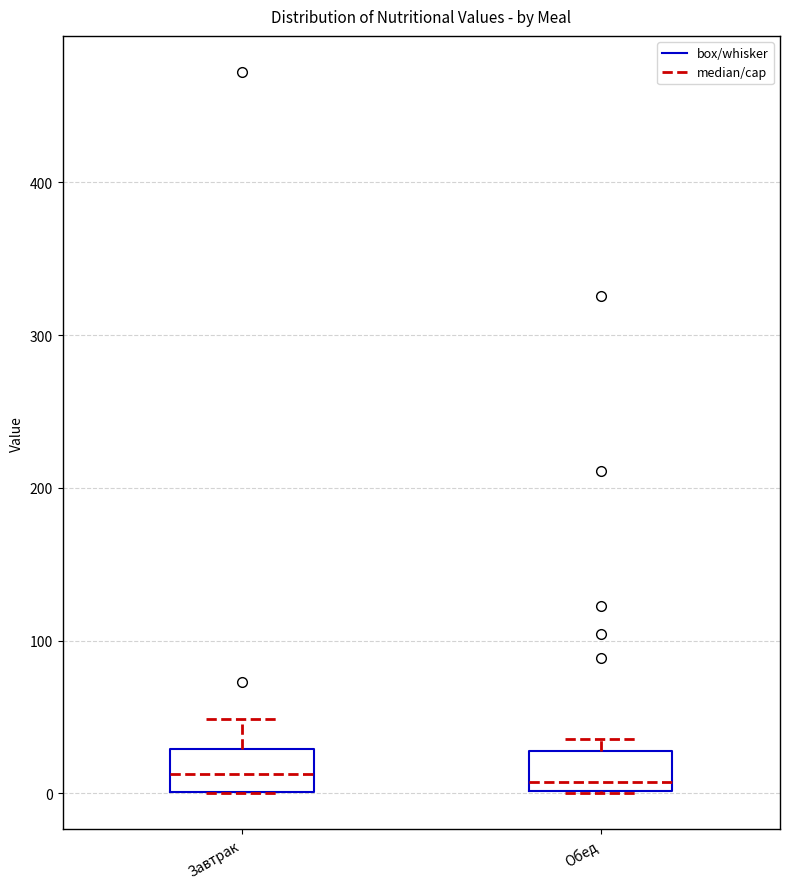

Reading left to right, transcribe this box plot: for each box, give where its median line is, the range the box spans, and where its two whiskers end, as read against the y-axis. The values are not printed on the chart, so give them approximately, as read against the axis.

Завтрак: median 10, box 0 to 30, whiskers 0 to 50
Обед: median 10, box 0 to 30, whiskers 0 to 40